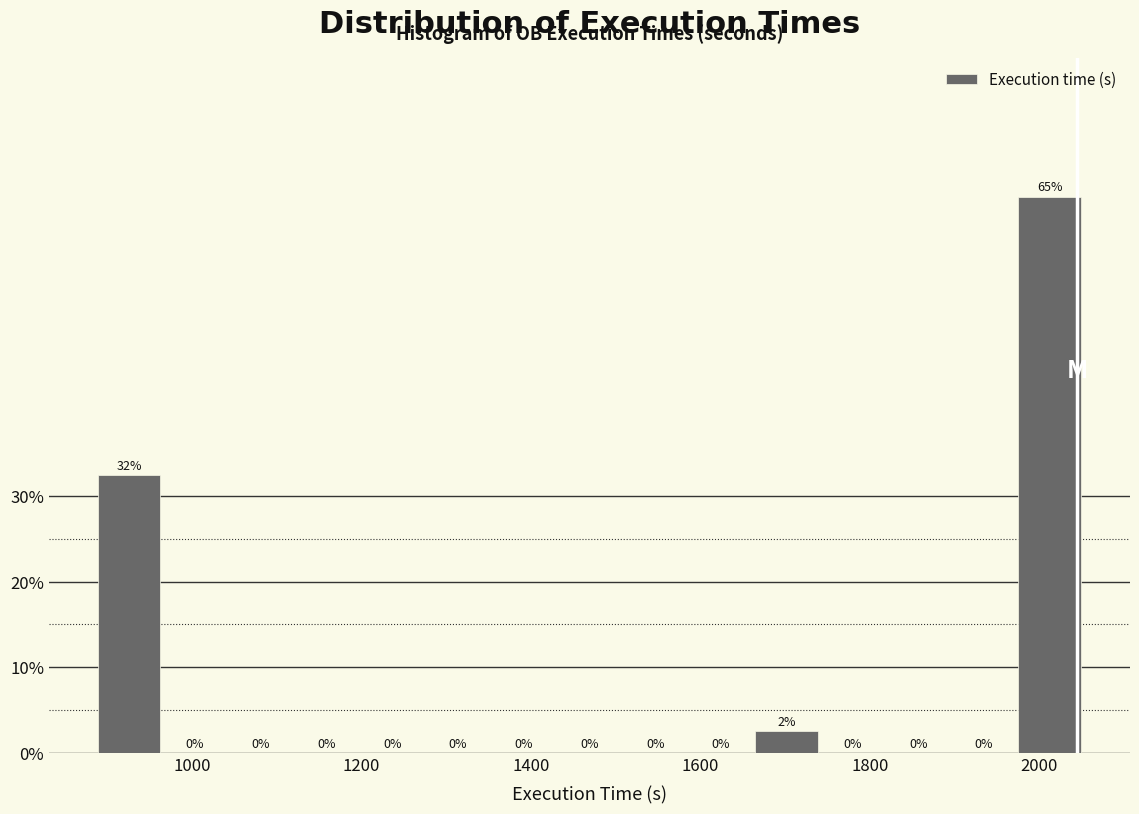

Around what value on the x-axis is the tallest bar? Give the approximate position of its centre, as read against the axis.

2020